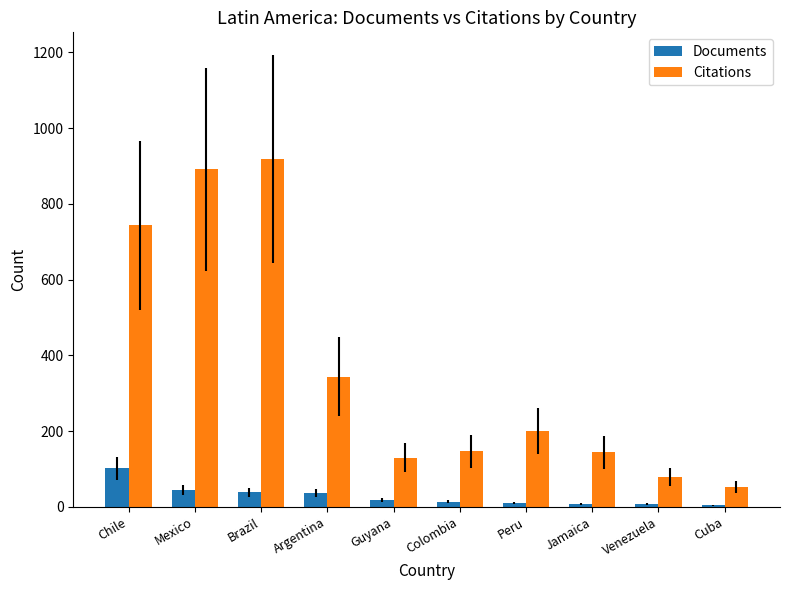

What is the average value of the Documents series?

28